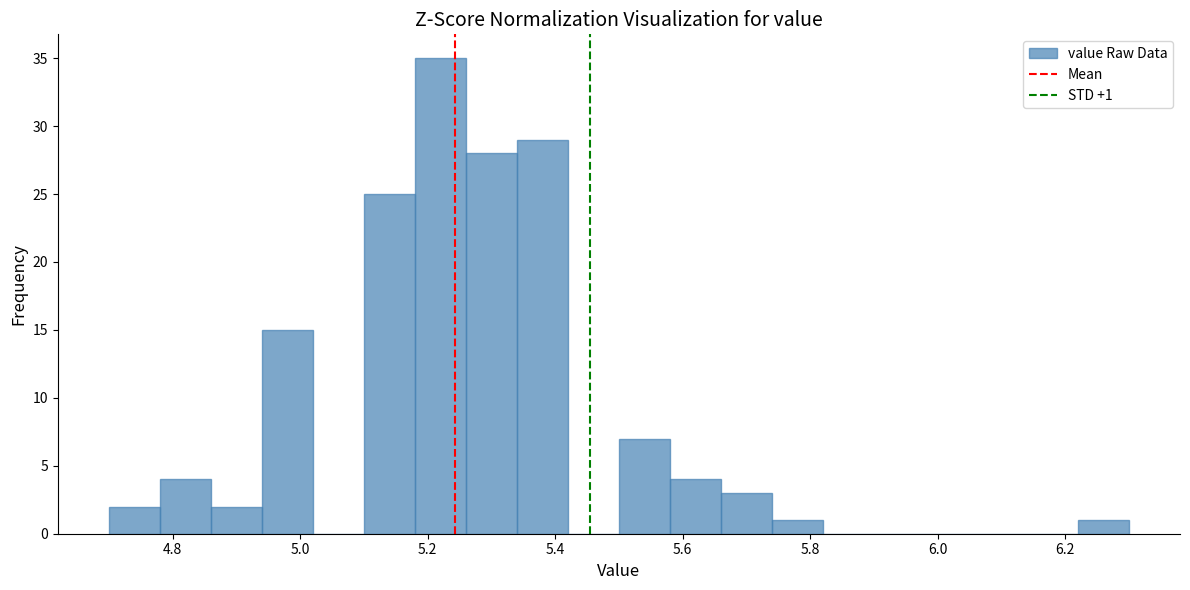

Which range on the x-axis has the tallest bar?

5.18 to 5.26